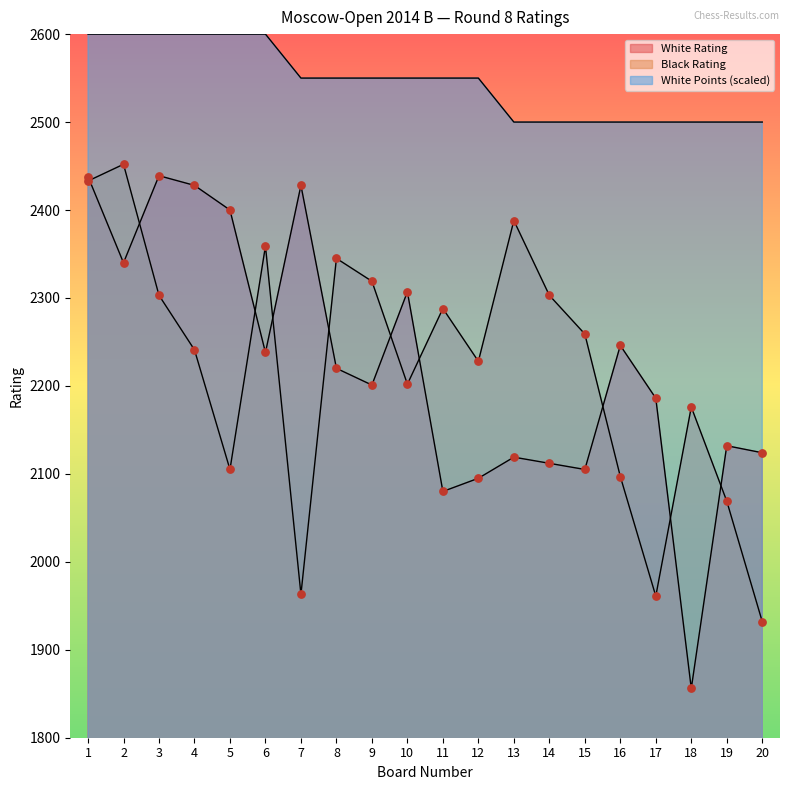

What are all the series names shown in the legend?

White Rating, Black Rating, White Points